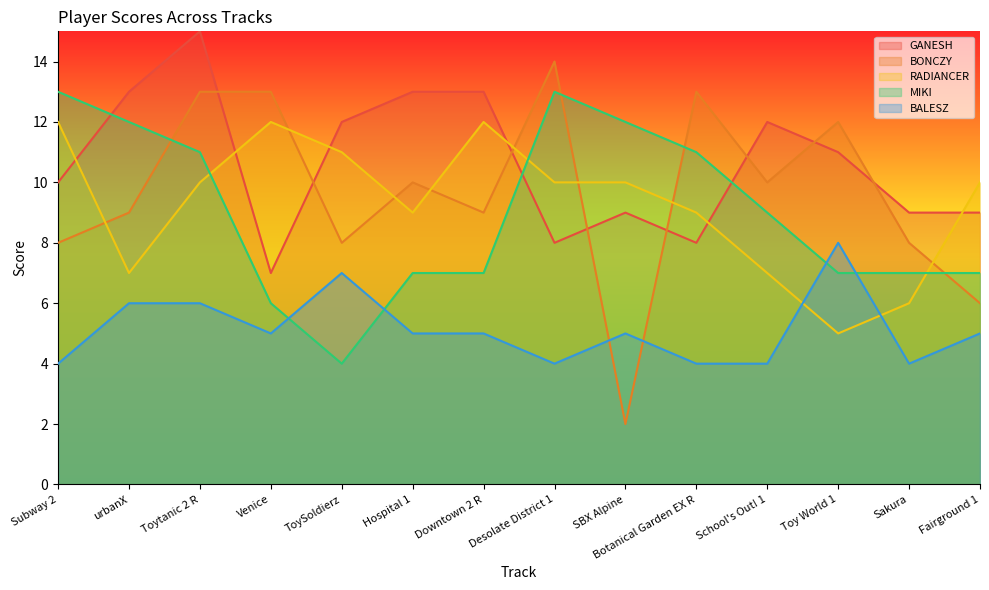

What is the difference between the maximum and minimum values in the BONCZY series?

12